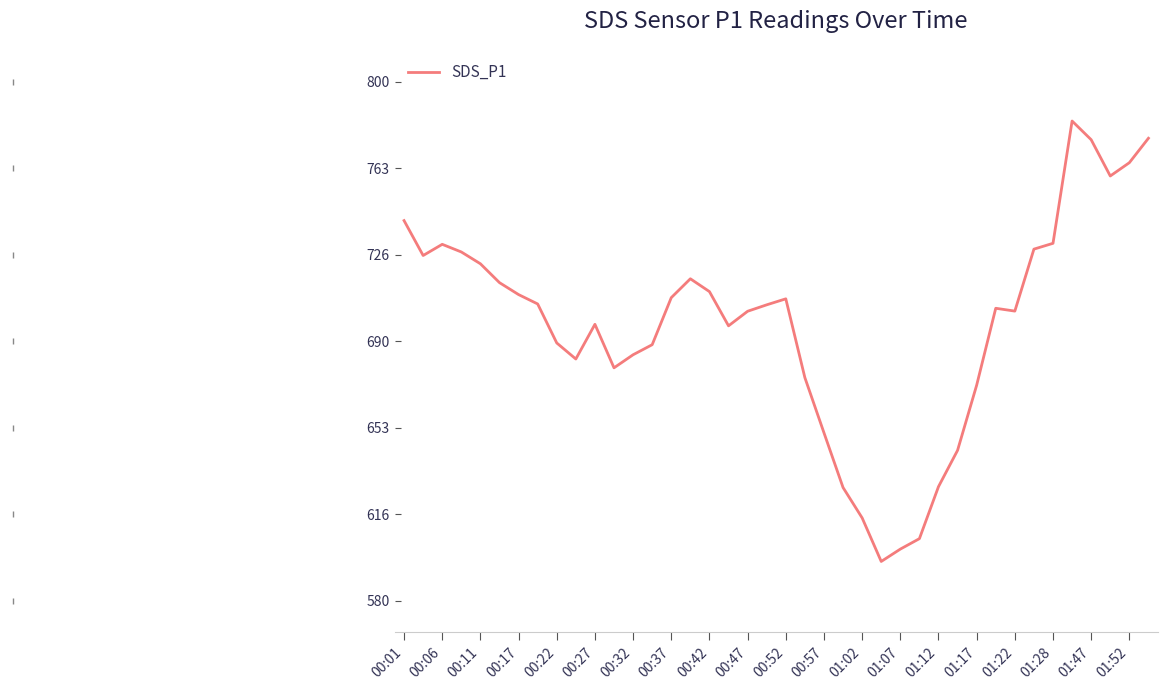

What is the greatest value displayed?

783.3